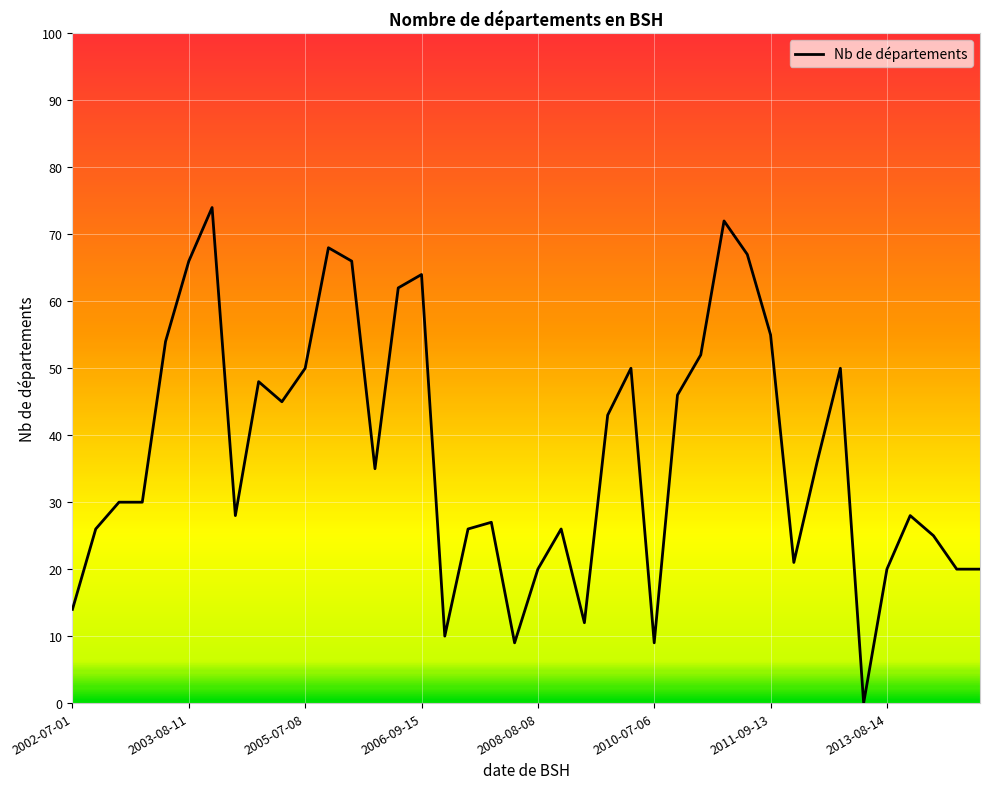

Reading left to right, transcribe all the data shown in this chart.

14	26	30	30	54	66	74	28	48	45	50	68	66	35	62	64	10	26	27	9	20	26	12	43	50	9	46	52	72	67	55	21	36	50	0	20	28	25	20	20